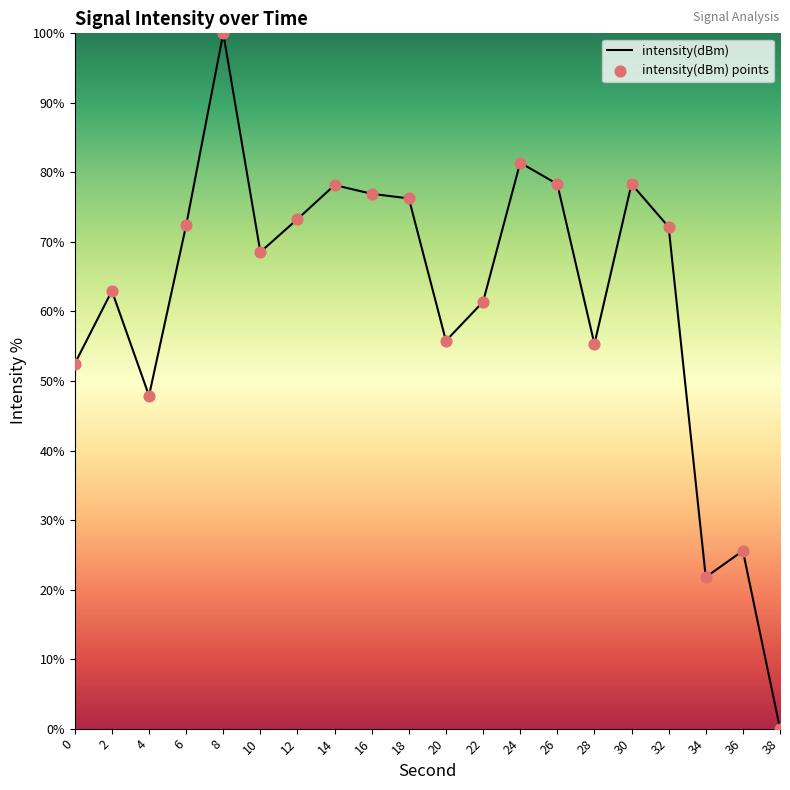

The value at 34 is 6.8. True or false?

False